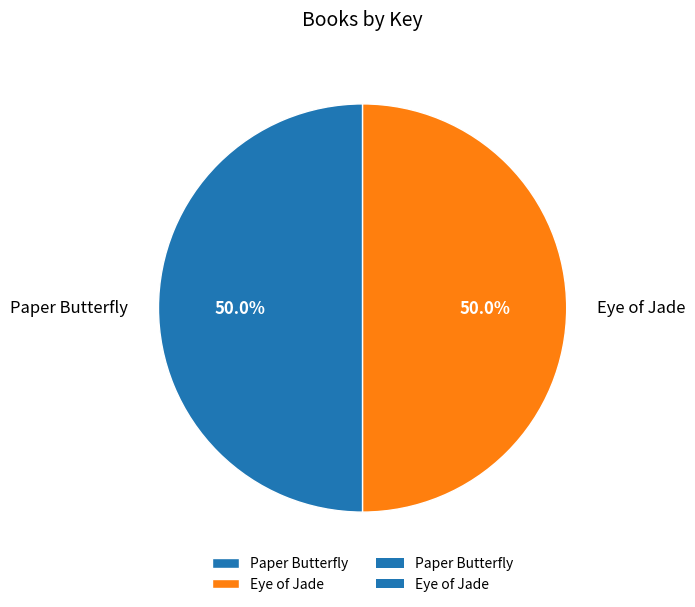

What percentage is NOT represented by Paper Butterfly?

50.0%